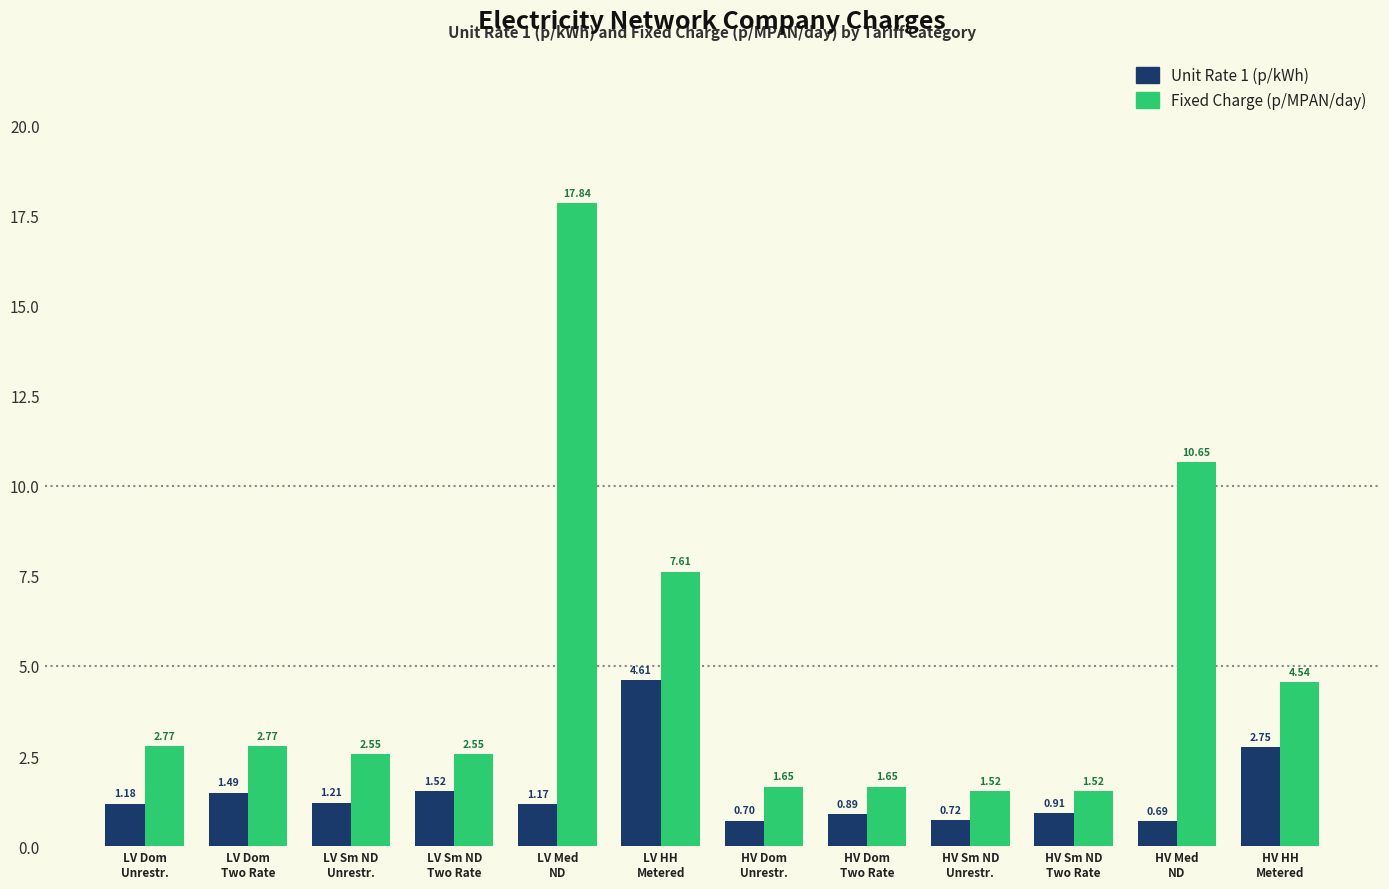

What is the difference between the Unit Rate 1 (p/kWh) values at LV Sm ND
Two Rate and HV Dom
Unrestr.?

0.8